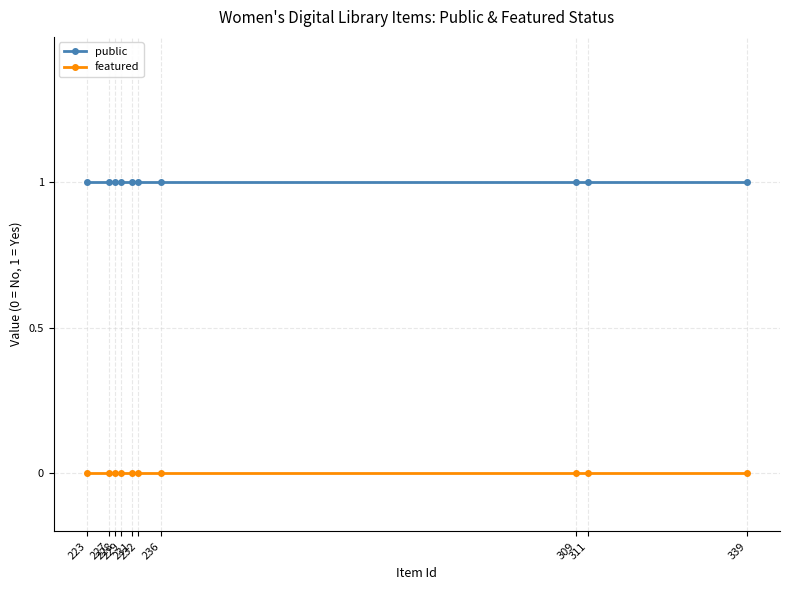

What is the value of the public point at the 3rd from the left?

1